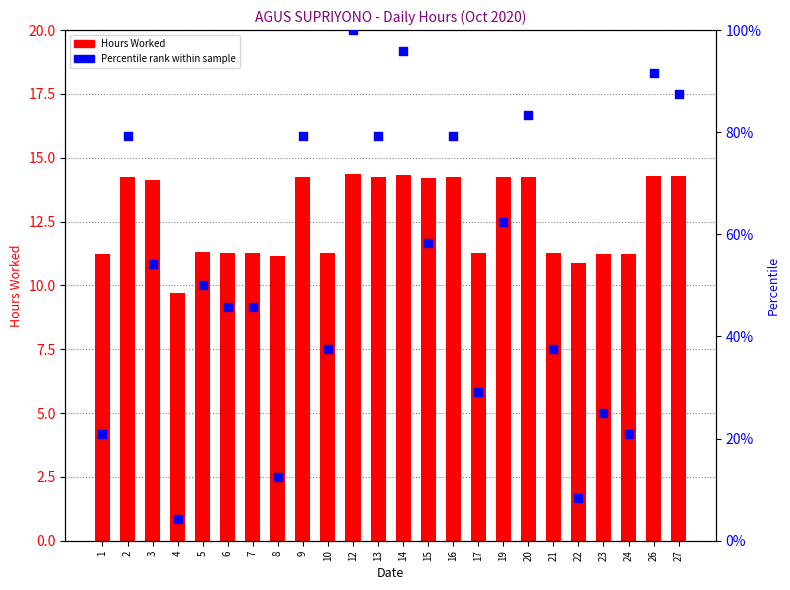

What is the total value across all series at 22?

19.2